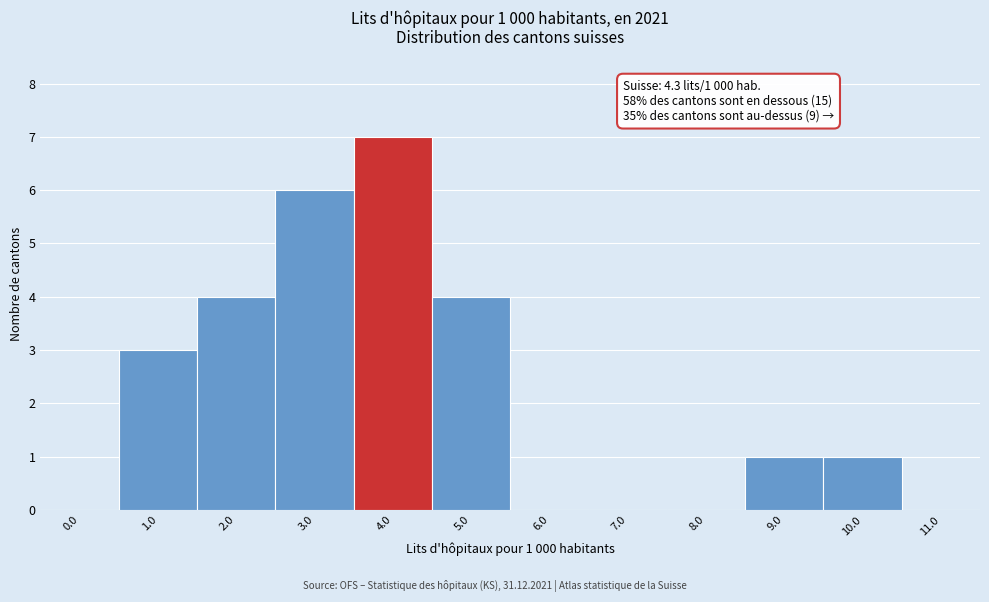

Reading left to right, what are all the values shown in this chart?

0.0=0	1.0=3	2.0=4	3.0=6	4.0=7	5.0=4	6.0=0	7.0=0	8.0=0	9.0=1	10.0=1	11.0=0